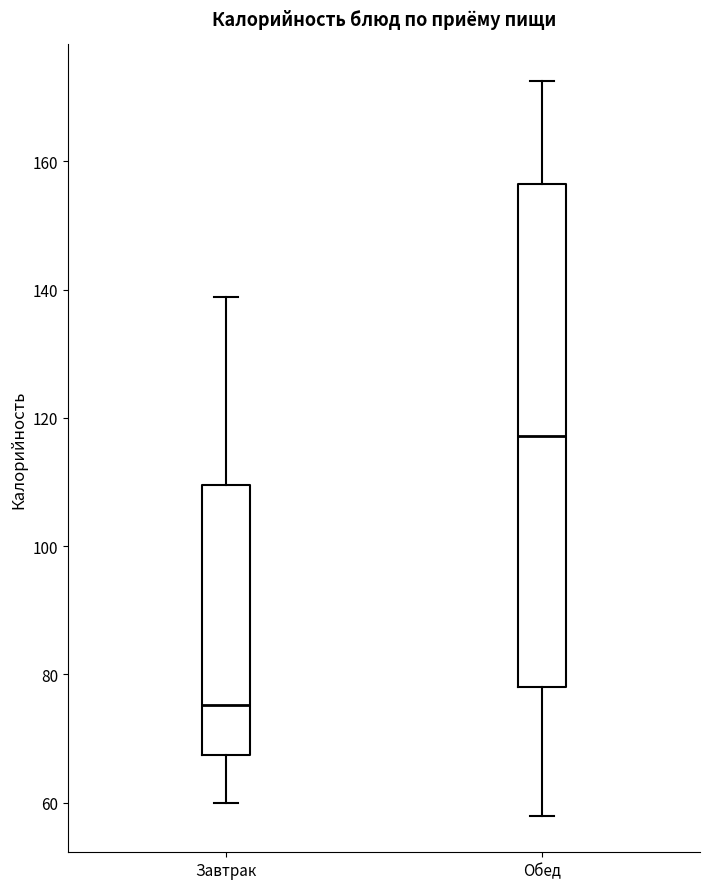

Comparing the boxes themselves (not the whiskers), which one is the tallest?

Обед